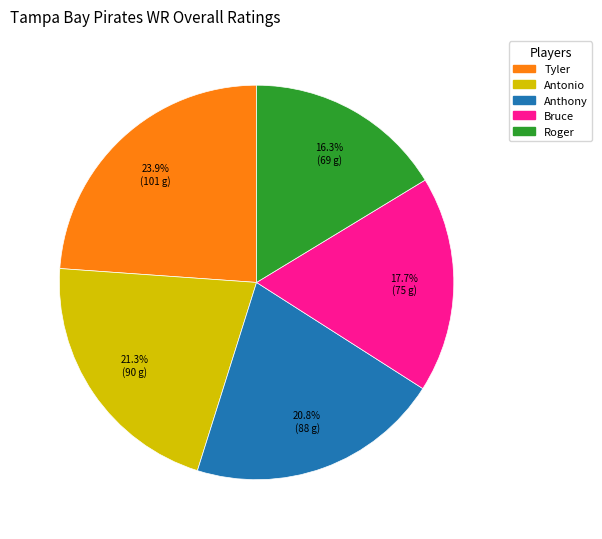

What portion of the pie excludes Anthony?

79.2%